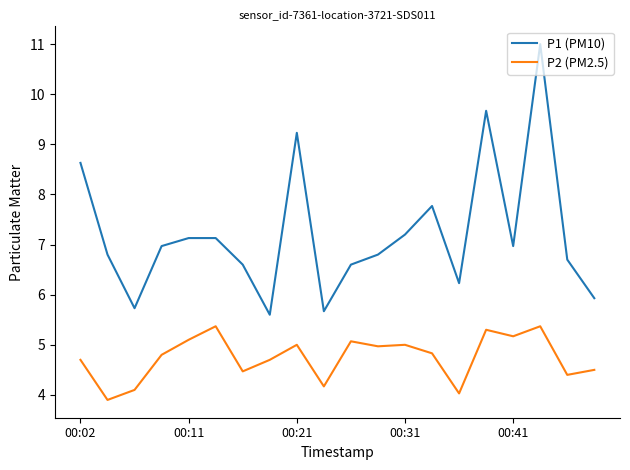

Which series has the largest total across all categories?

P1 (PM10)